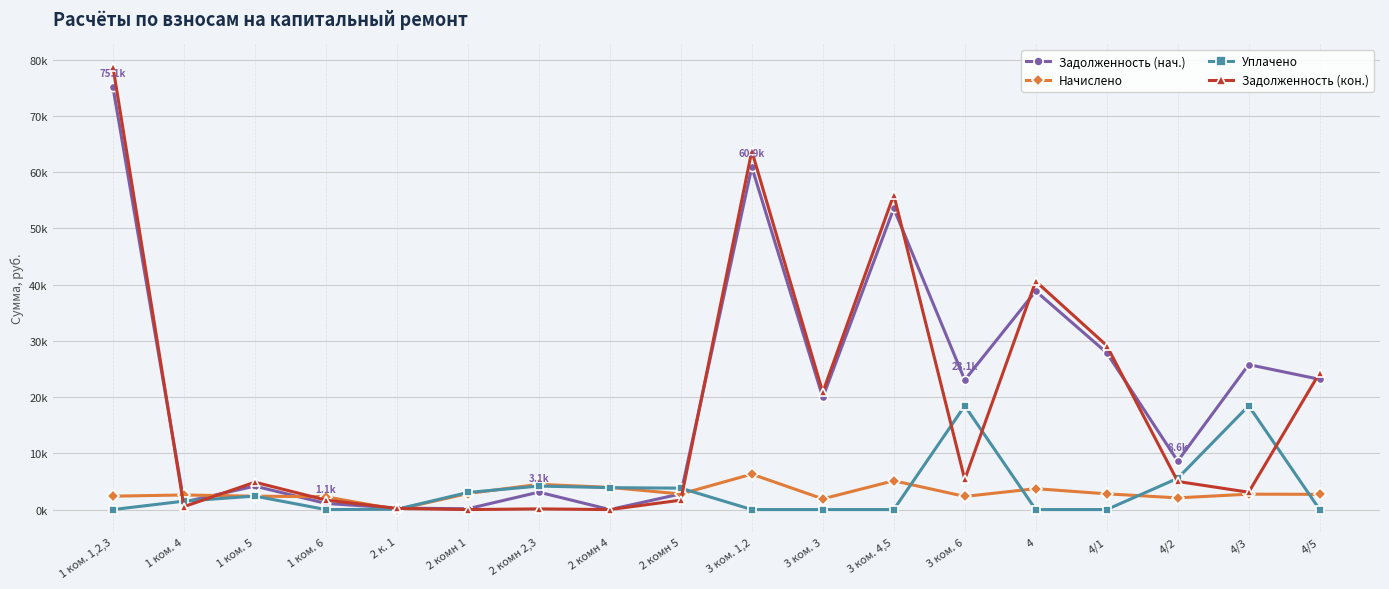

What is the total value across all series at 2 к. 1?

524.9